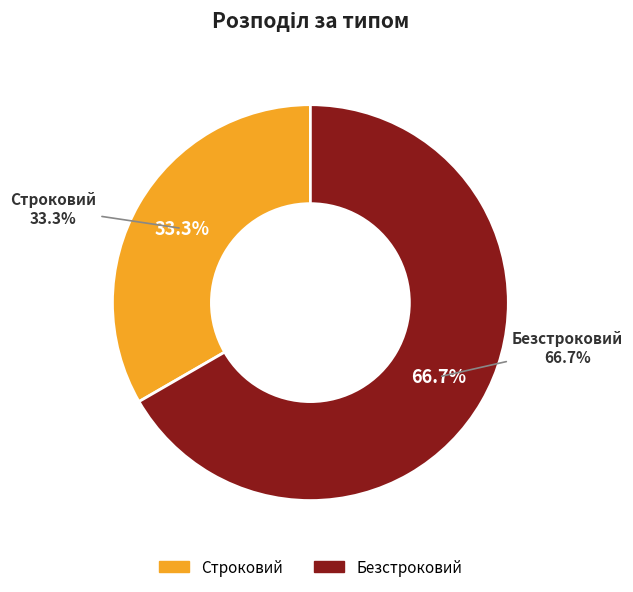

How many segments does this pie chart have?

2